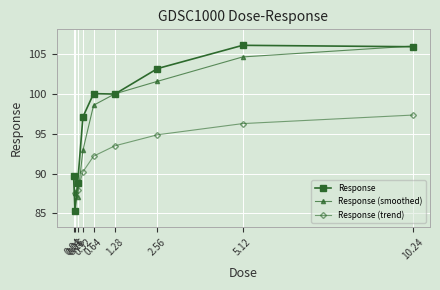

What is the average value of the Response (trend) series?

92.2